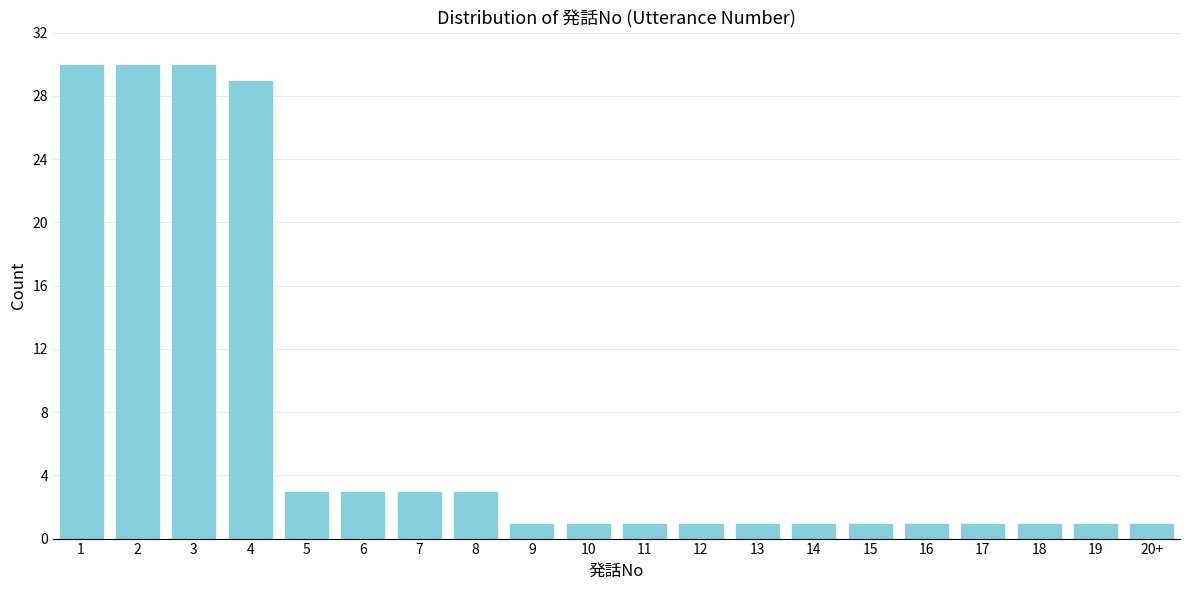

Reading right to left, what are all the values shown in this chart?

20+=1	19=1	18=1	17=1	16=1	15=1	14=1	13=1	12=1	11=1	10=1	9=1	8=3	7=3	6=3	5=3	4=29	3=30	2=30	1=30